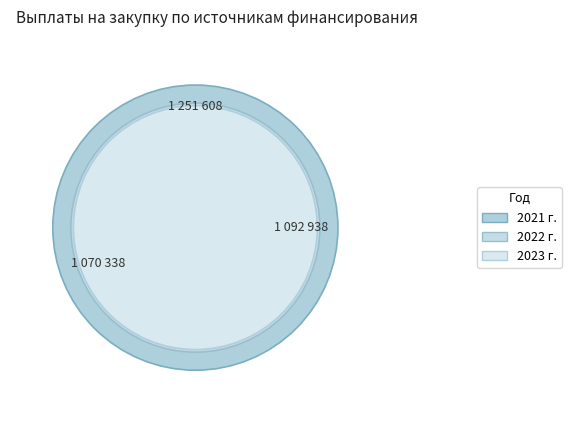

How many slices are in this pie chart?

3